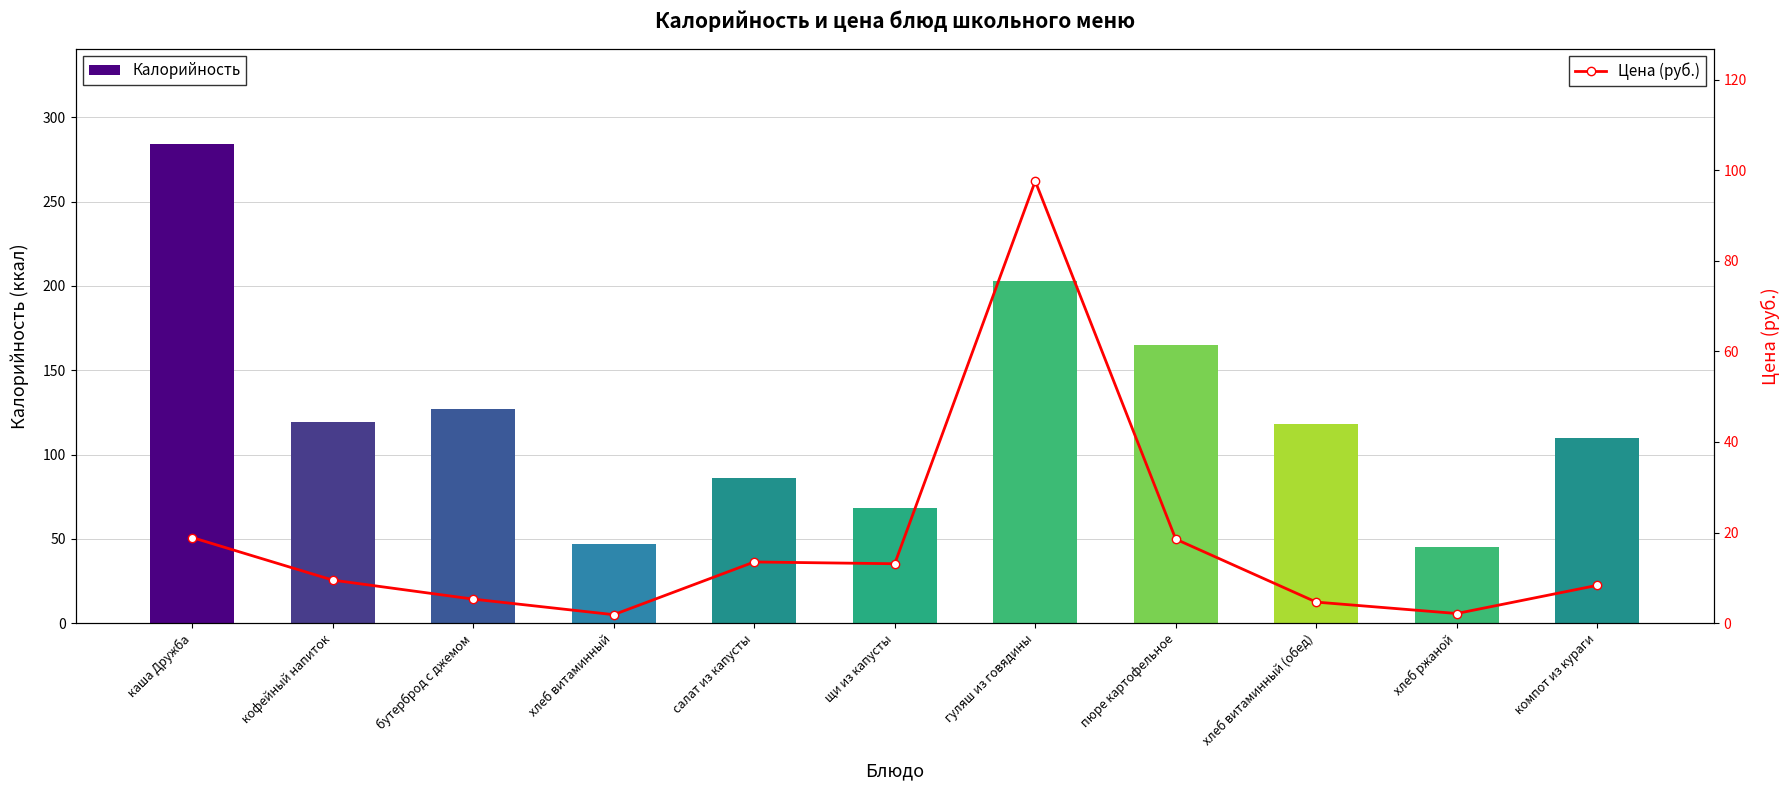

Which category has the lowest value in the Калорийность series?

хлеб ржаной